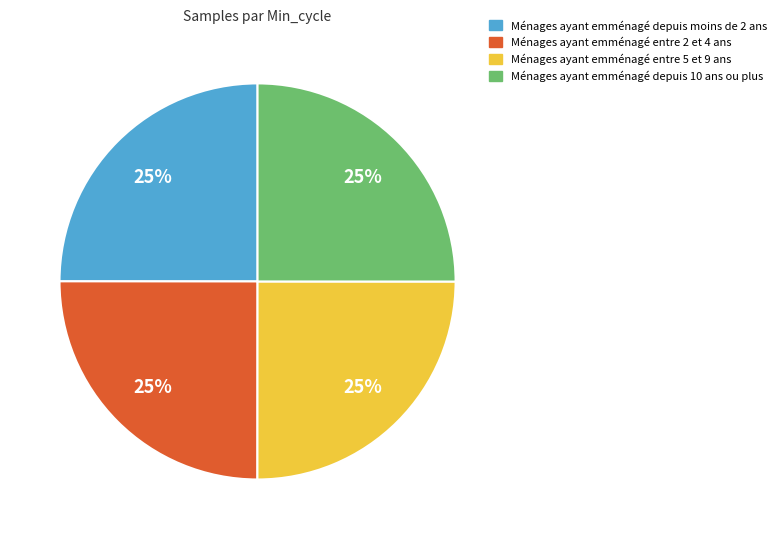

To the nearest percent, what is the average slice percentage?

25%